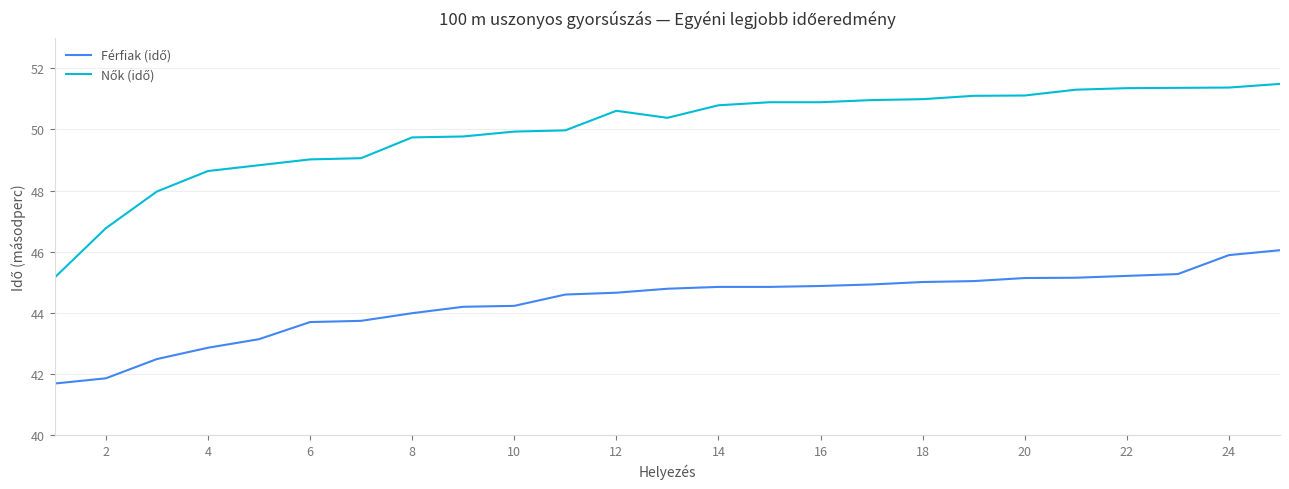

What is the smallest value displayed?

41.7